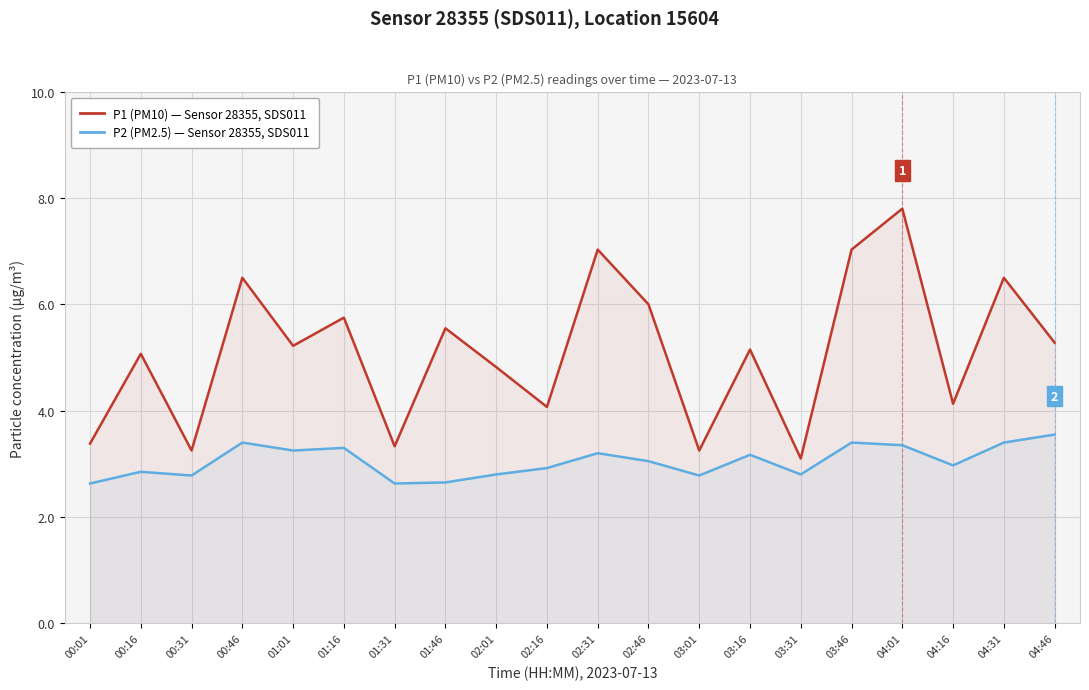

True or false: P2 (PM2.5) — Sensor 28355, SDS011 and P1 (PM10) — Sensor 28355, SDS011 cross at least once.

False